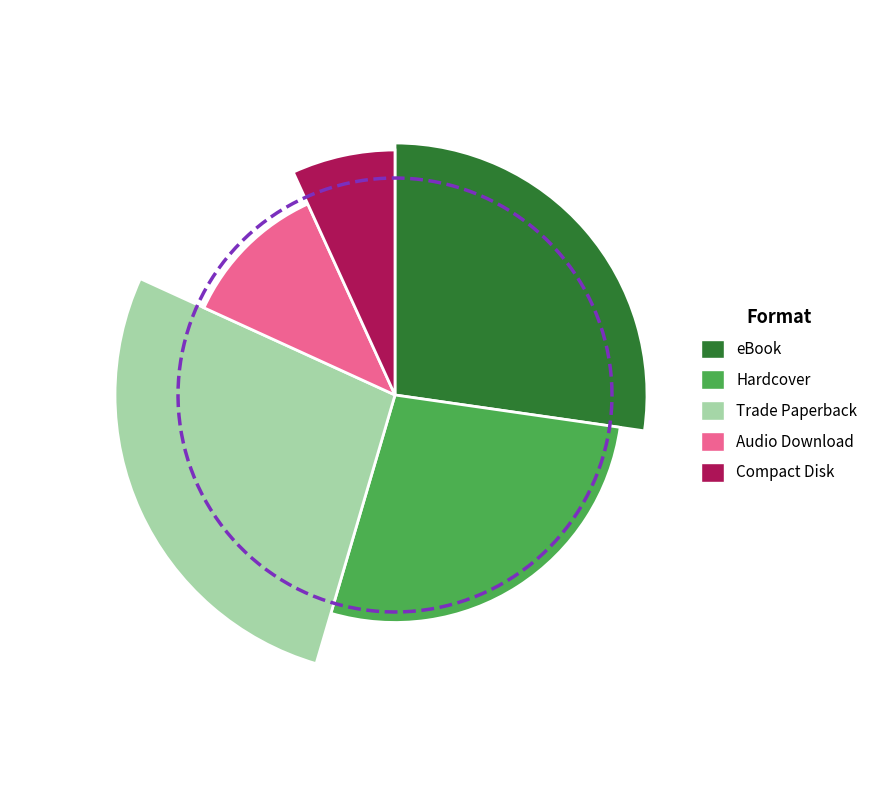

Which category has the biggest portion of the pie?

eBook